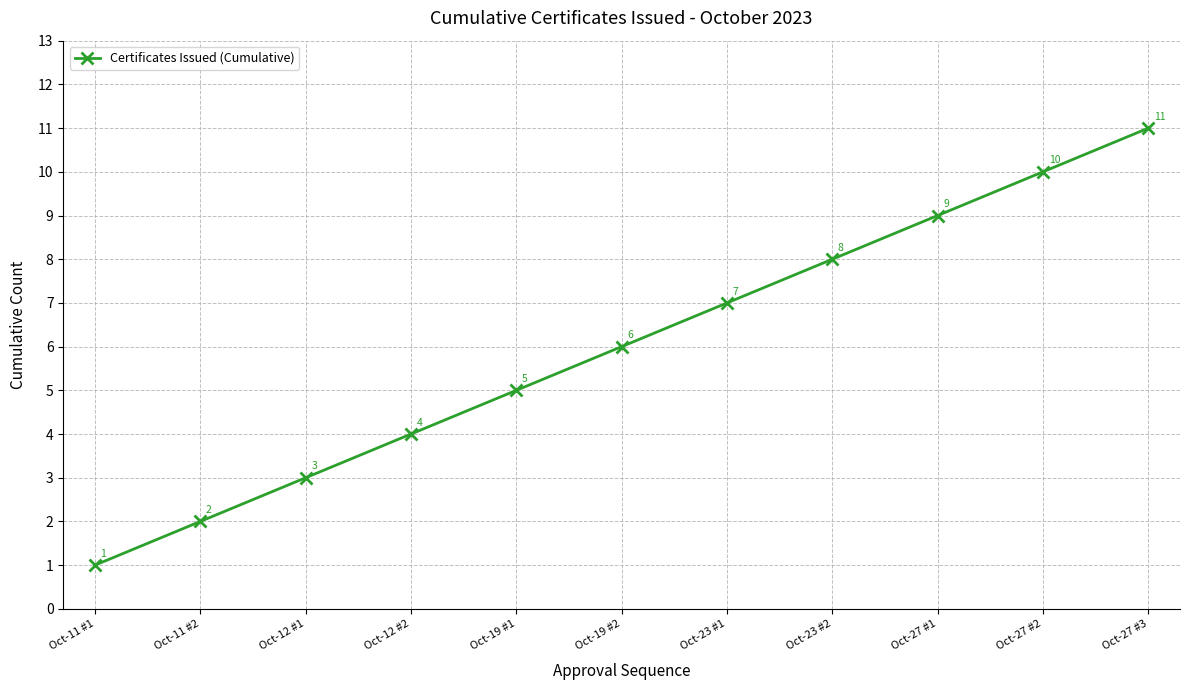

List the labels in order of value, largest first.

Oct-27 #3, Oct-27 #2, Oct-27 #1, Oct-23 #2, Oct-23 #1, Oct-19 #2, Oct-19 #1, Oct-12 #2, Oct-12 #1, Oct-11 #2, Oct-11 #1